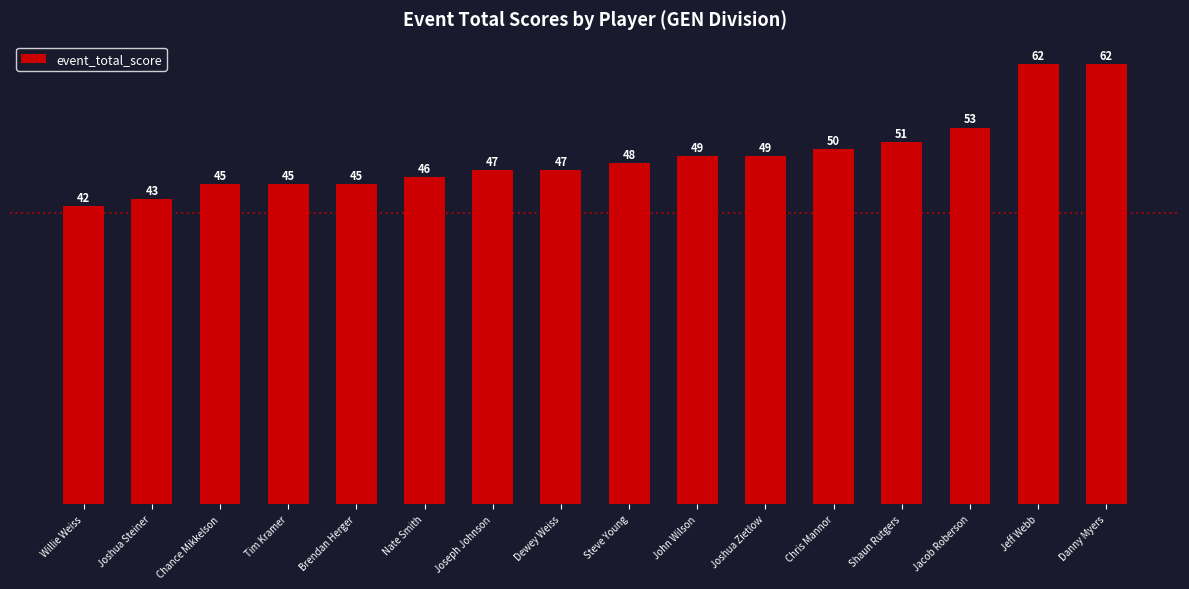

Where is the data nearest to the value 52?

Shaun Rutgers